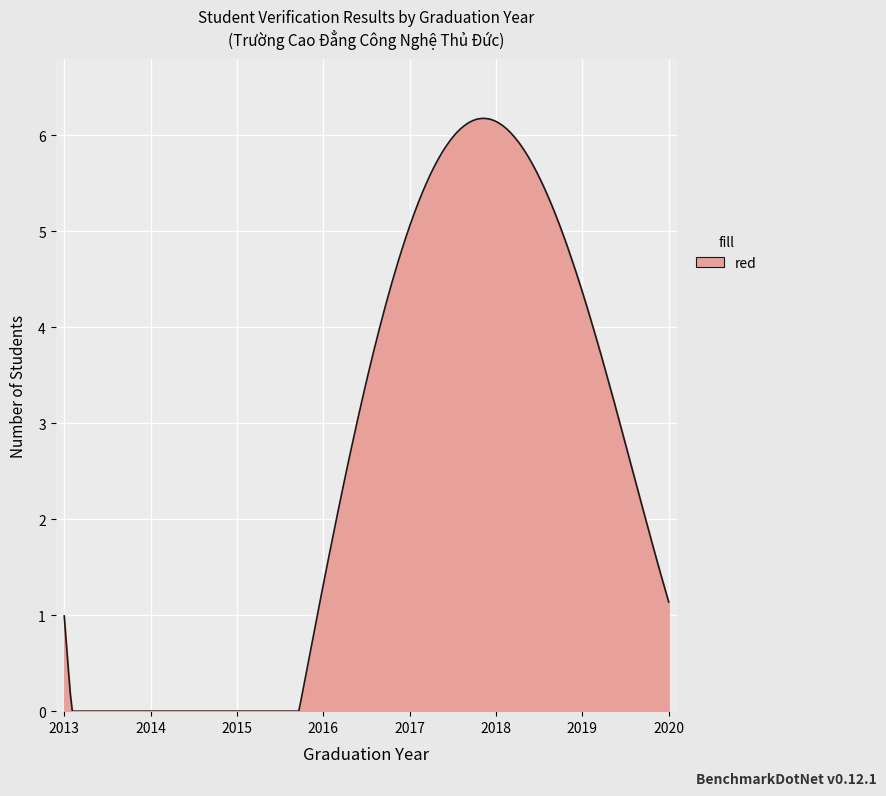

What is the difference between the maximum and minimum values?

6.2